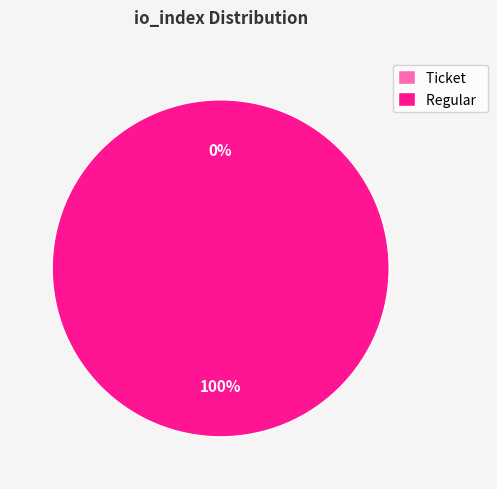

True or false: Ticket accounts for 1% of the total.

False